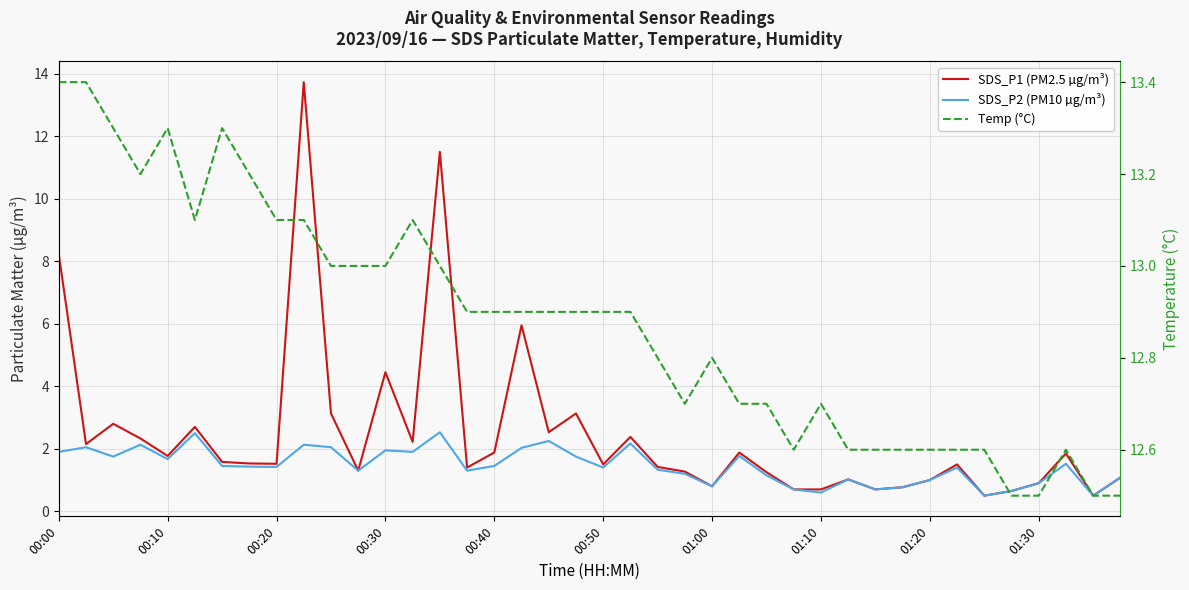

How many series are shown in this chart?

3